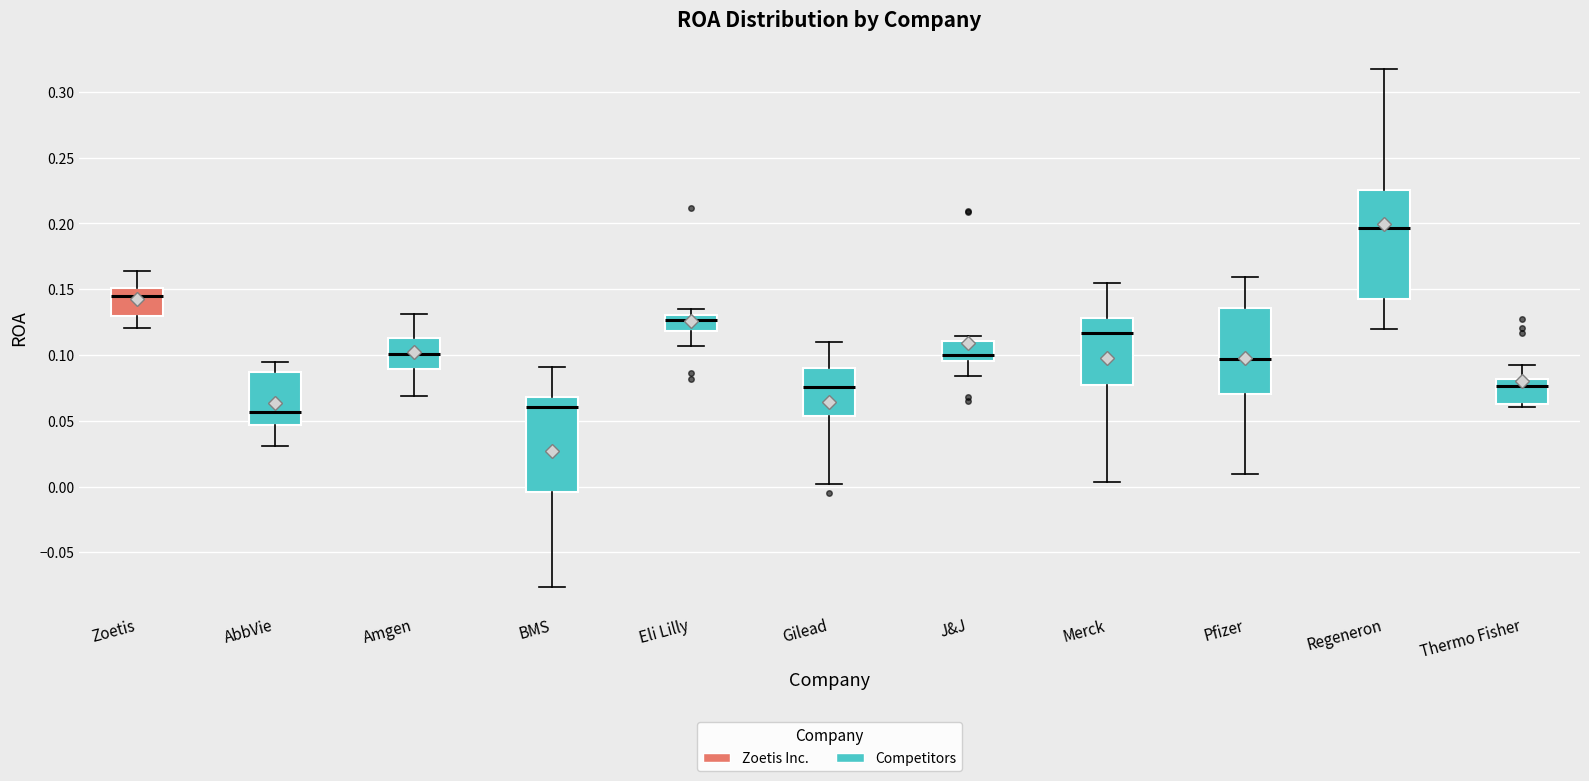

Reading left to right, transcribe this box plot: for each box, give where its median line is, the range the box spans, and where its two whiskers end, as read against the y-axis. The values are not printed on the chart, so give them approximately, as read against the axis.

Zoetis: median 0.145, box 0.130 to 0.150, whiskers 0.120 to 0.165
AbbVie: median 0.055, box 0.045 to 0.085, whiskers 0.030 to 0.095
Amgen: median 0.100, box 0.090 to 0.115, whiskers 0.070 to 0.130
BMS: median 0.060, box -0.005 to 0.070, whiskers -0.075 to 0.090
Eli Lilly: median 0.125, box 0.120 to 0.130, whiskers 0.105 to 0.135
Gilead: median 0.075, box 0.055 to 0.090, whiskers 0.000 to 0.110
J&J: median 0.100, box 0.095 to 0.110, whiskers 0.085 to 0.115
Merck: median 0.115, box 0.075 to 0.130, whiskers 0.005 to 0.155
Pfizer: median 0.095, box 0.070 to 0.135, whiskers 0.010 to 0.160
Regeneron: median 0.195, box 0.145 to 0.225, whiskers 0.120 to 0.320
Thermo Fisher: median 0.075, box 0.065 to 0.080, whiskers 0.060 to 0.090